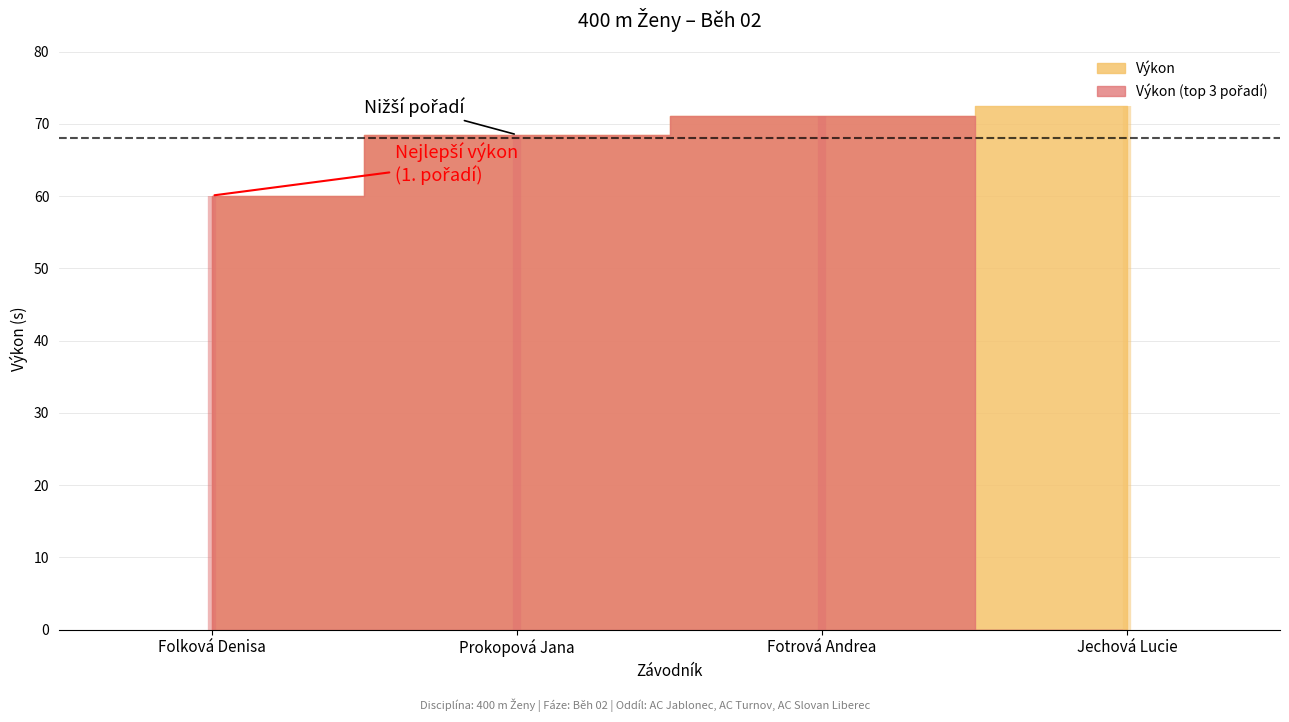

At which label is Pořadí closest to 2?

Prokopová Jana